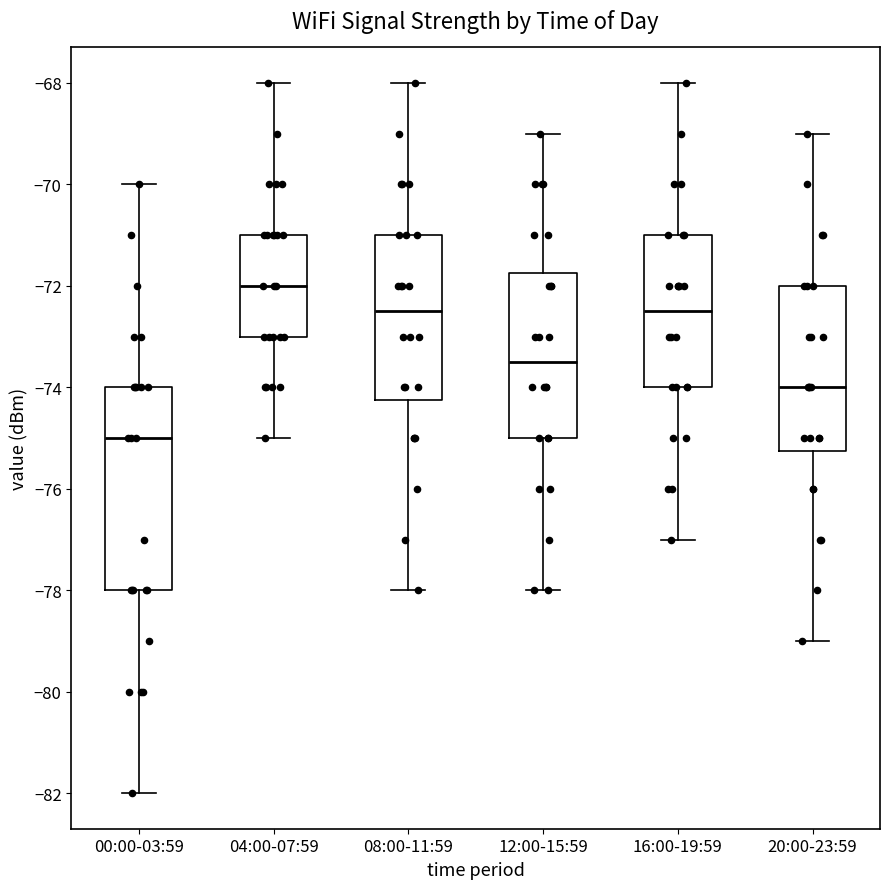

Which box is the tallest, from its lower edge to its upper edge?

00:00-03:59